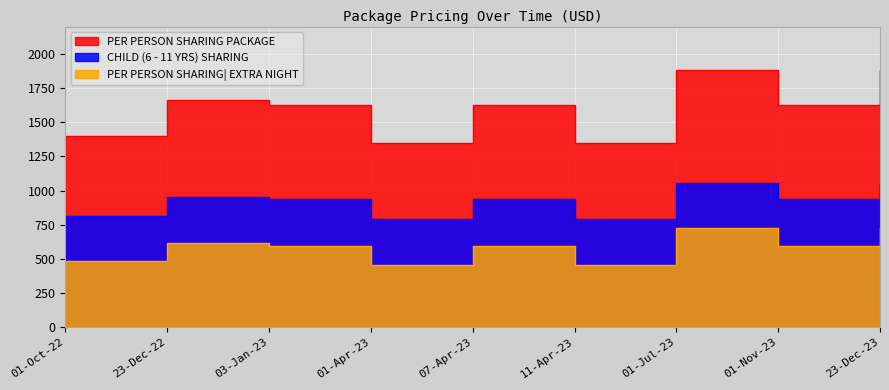

True or false: PER PERSON SHARING| EXTRA NIGHT and CHILD (6 - 11 YRS) SHARING cross at least once.

False